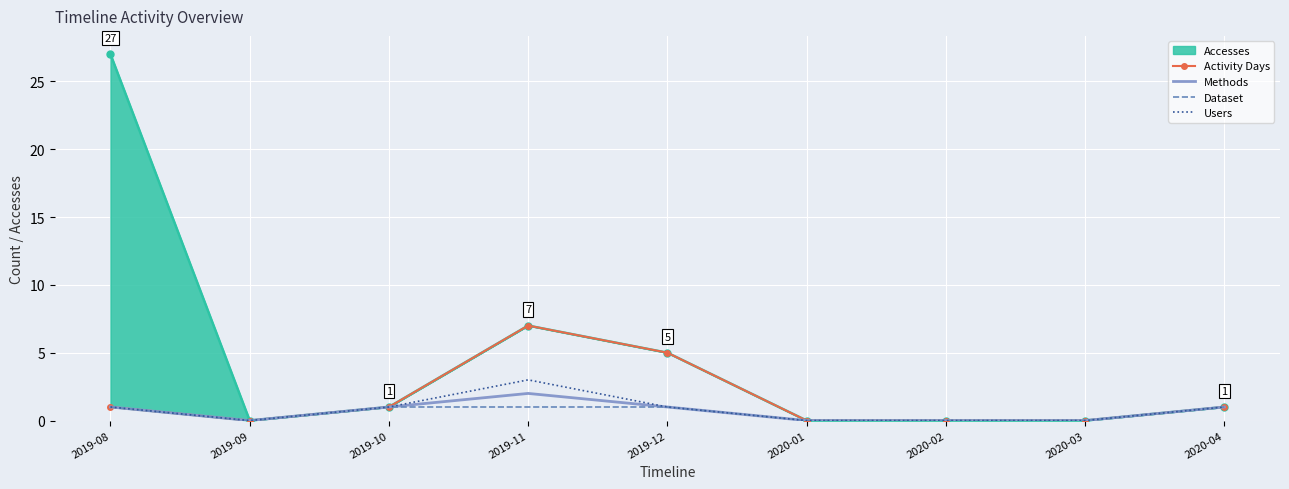

In Dataset, how many points are lower than both neighbors (excluding endpoints)?

1